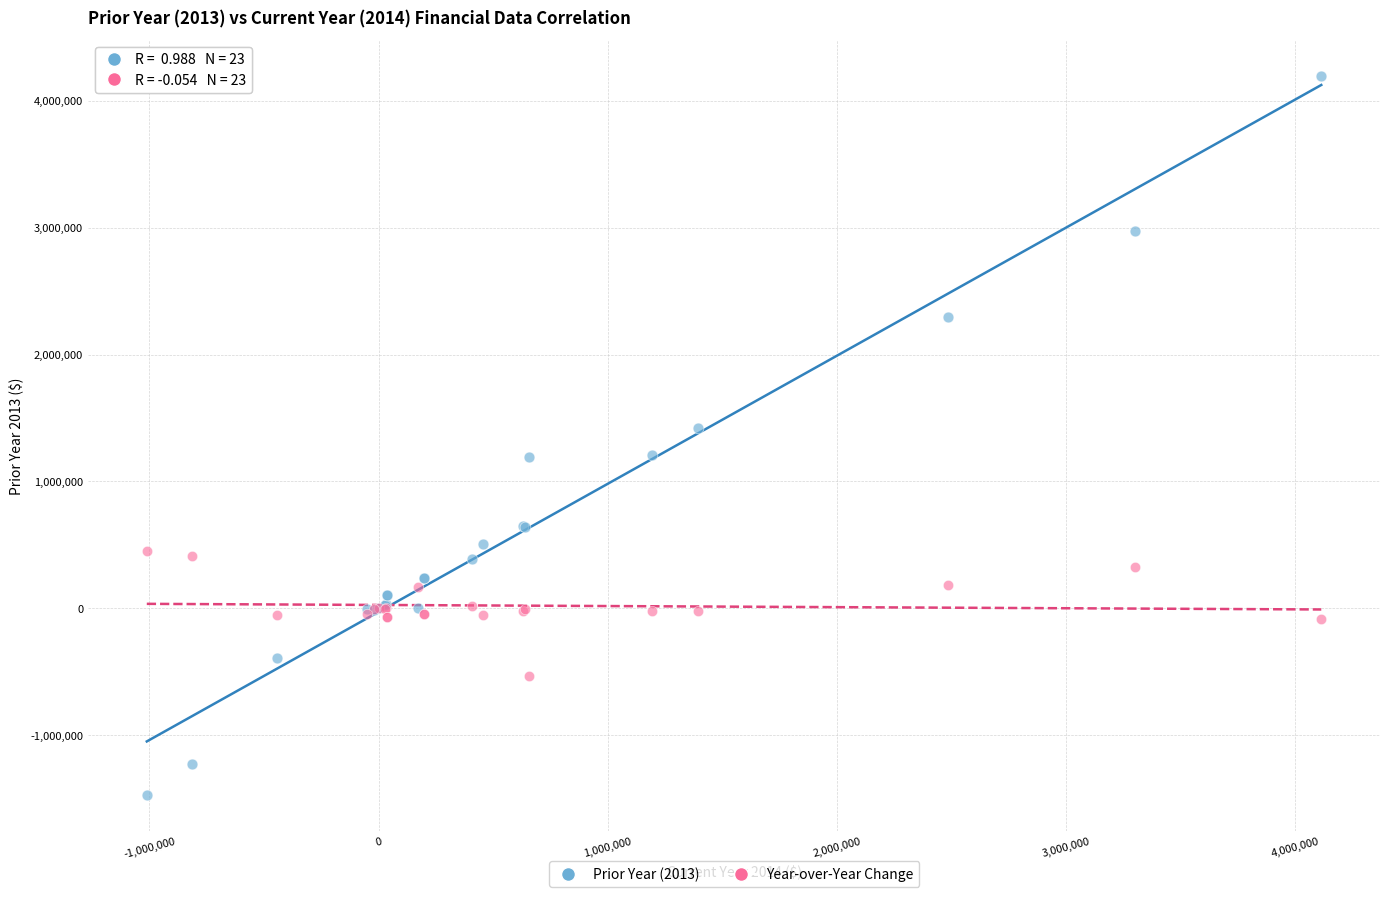

Which series has the widest spread of Y values?

Prior Year (2013)